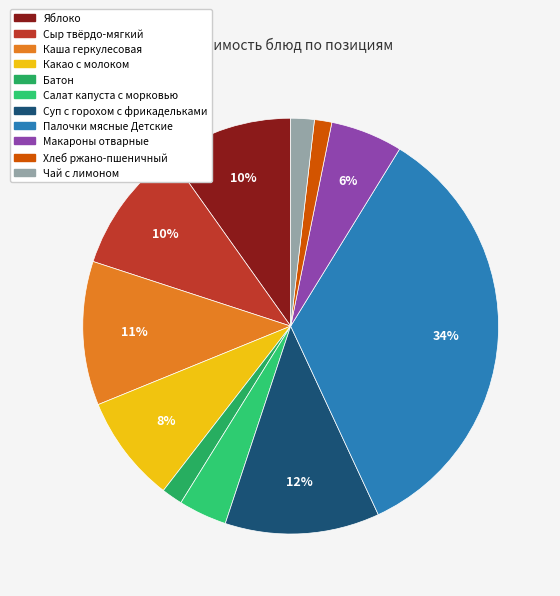

Which category has the biggest portion of the pie?

Палочки мясные Детские